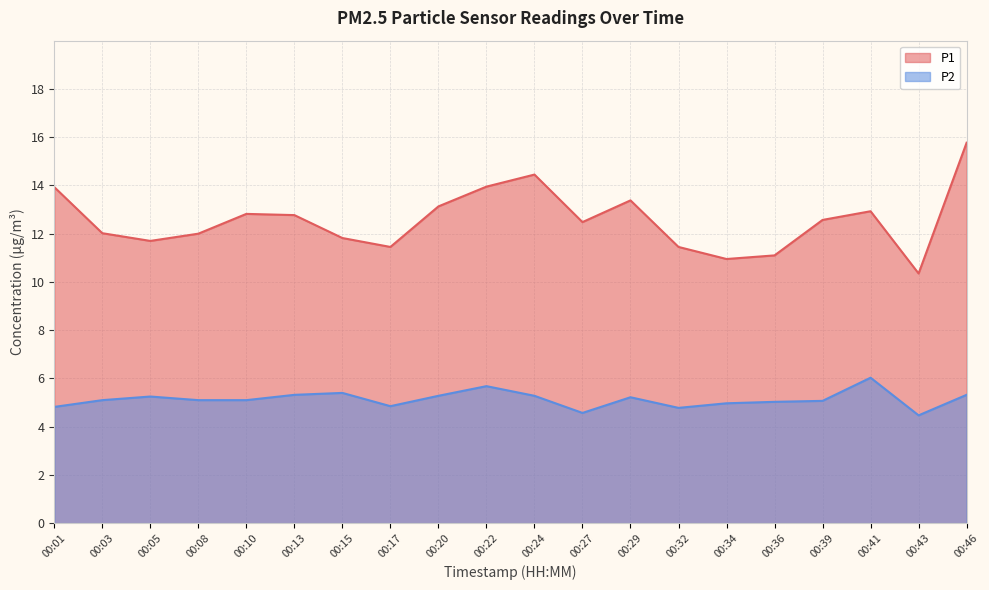

True or false: P1 and P2 intersect in this chart.

False